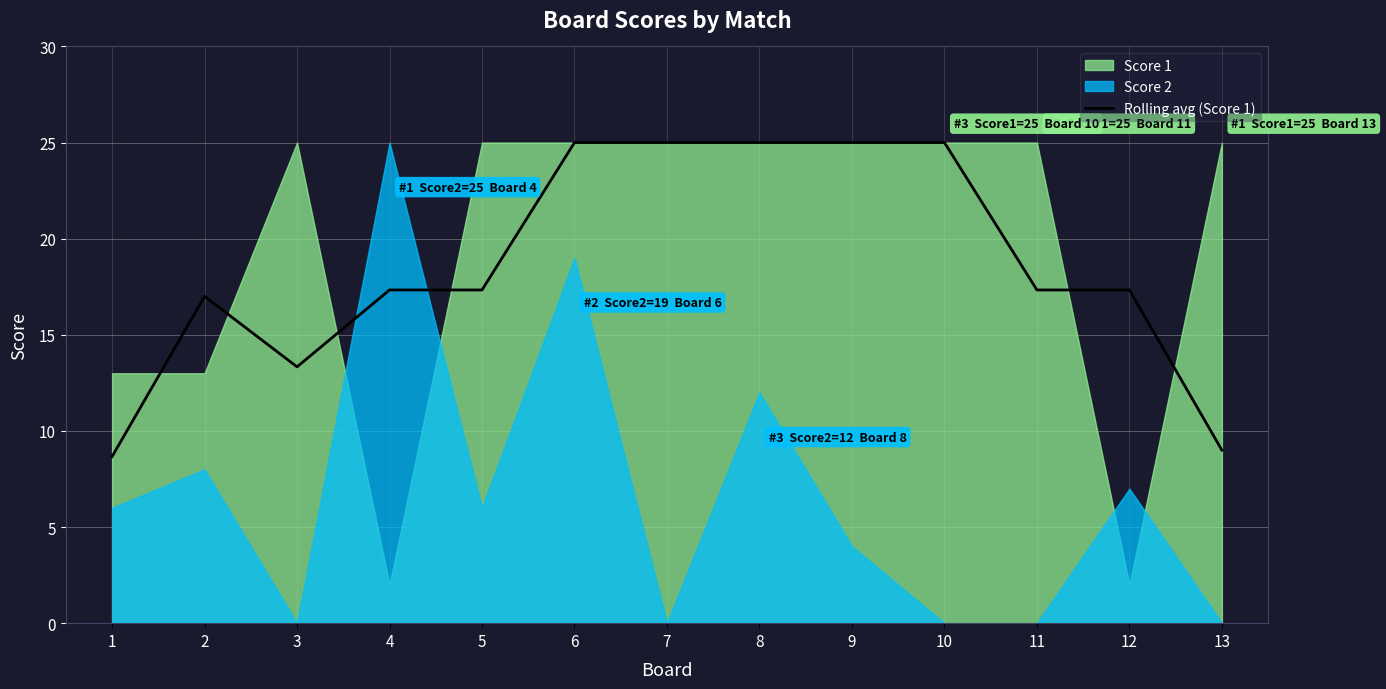

True or false: Rolling avg (Score 1) has a value of 13.3 at 3.

True